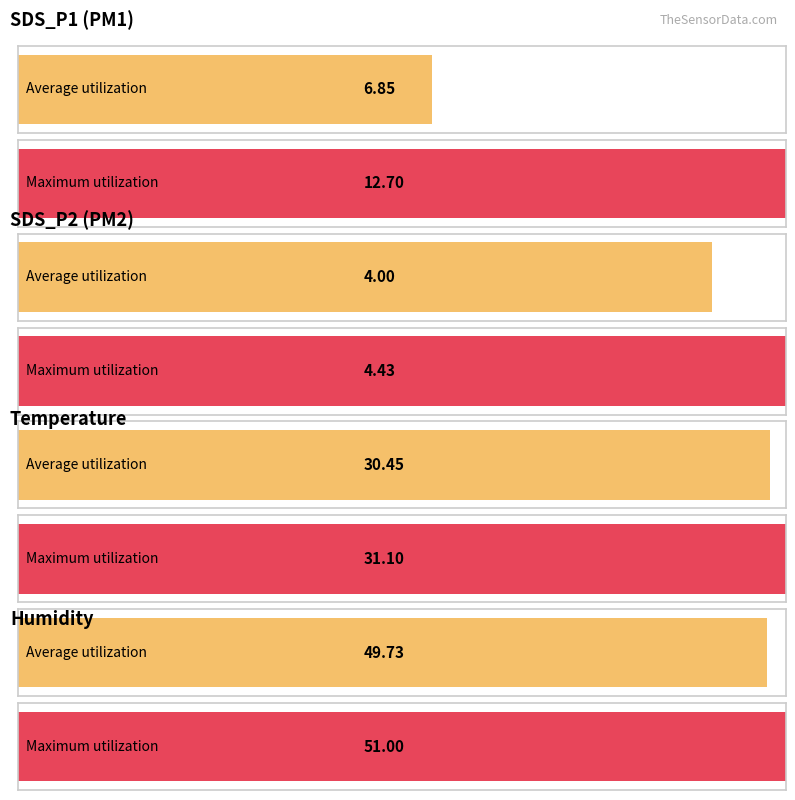

What is the difference between the Maximum utilization values at Humidity and Temp?

19.9